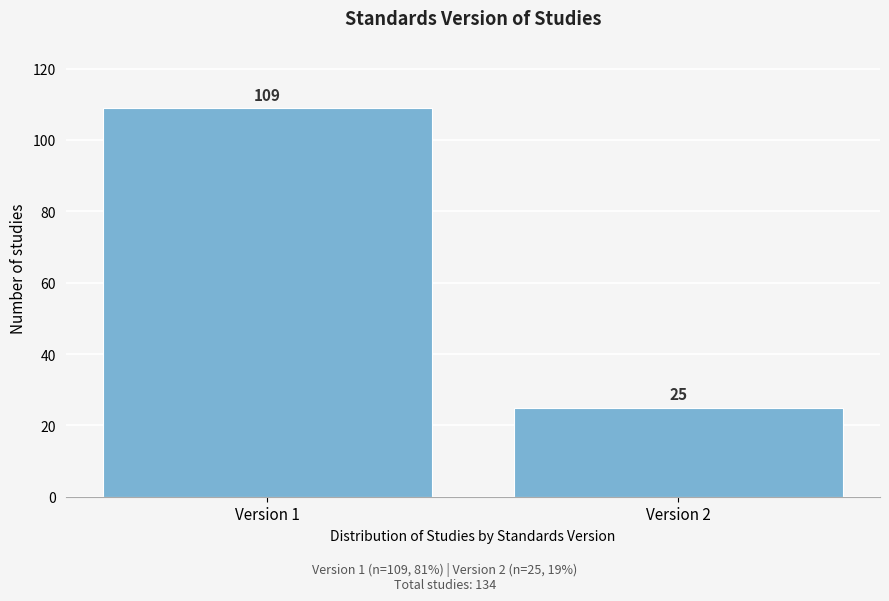

Reading left to right, transcribe all the data shown in this chart.

Version 1=109	Version 2=25